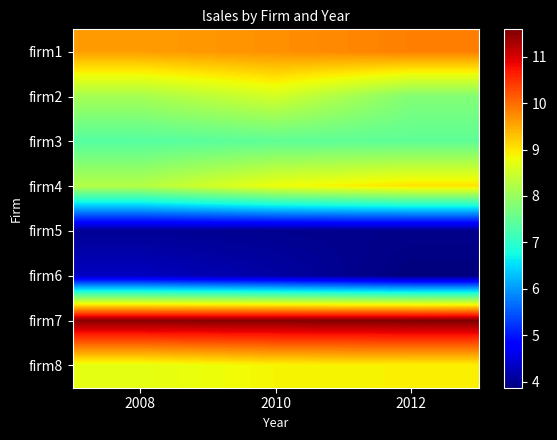

Reading left to right, list all the values displayed in this chart.

firm1: 2008=9.6	2010=9.7	2012=9.8
firm2: 2008=8.1	2010=8.5	2012=7.8
firm3: 2008=7.4	2010=7.5	2012=7.5
firm4: 2008=8.3	2010=8.8	2012=9.0
firm5: 2008=4.0	2010=4.0	2012=4.0
firm6: 2008=4.3	2010=4.1	2012=3.9
firm7: 2008=11.5	2010=11.5	2012=11.6
firm8: 2008=8.7	2010=8.9	2012=8.9